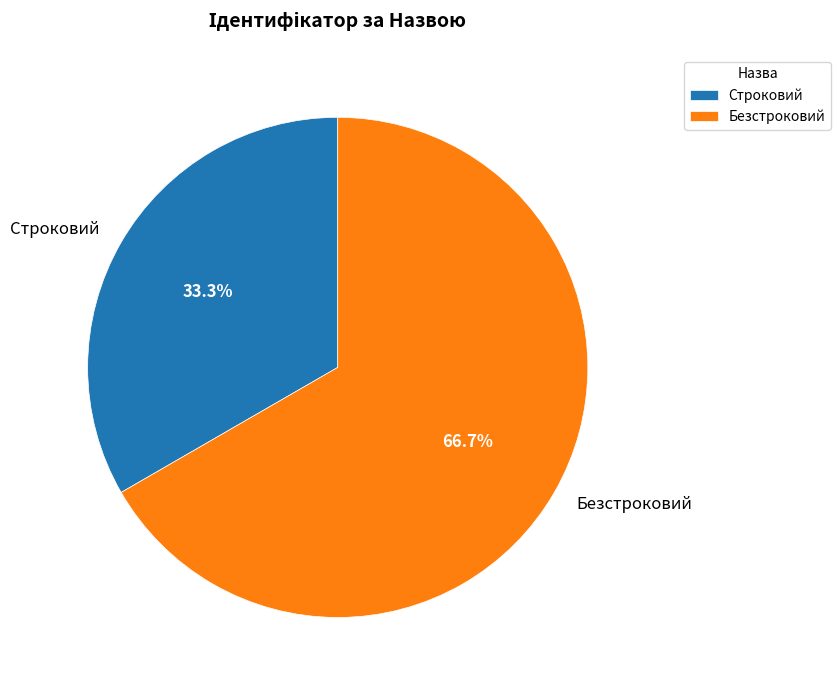

What percentage is NOT represented by Безстроковий?

33.3%